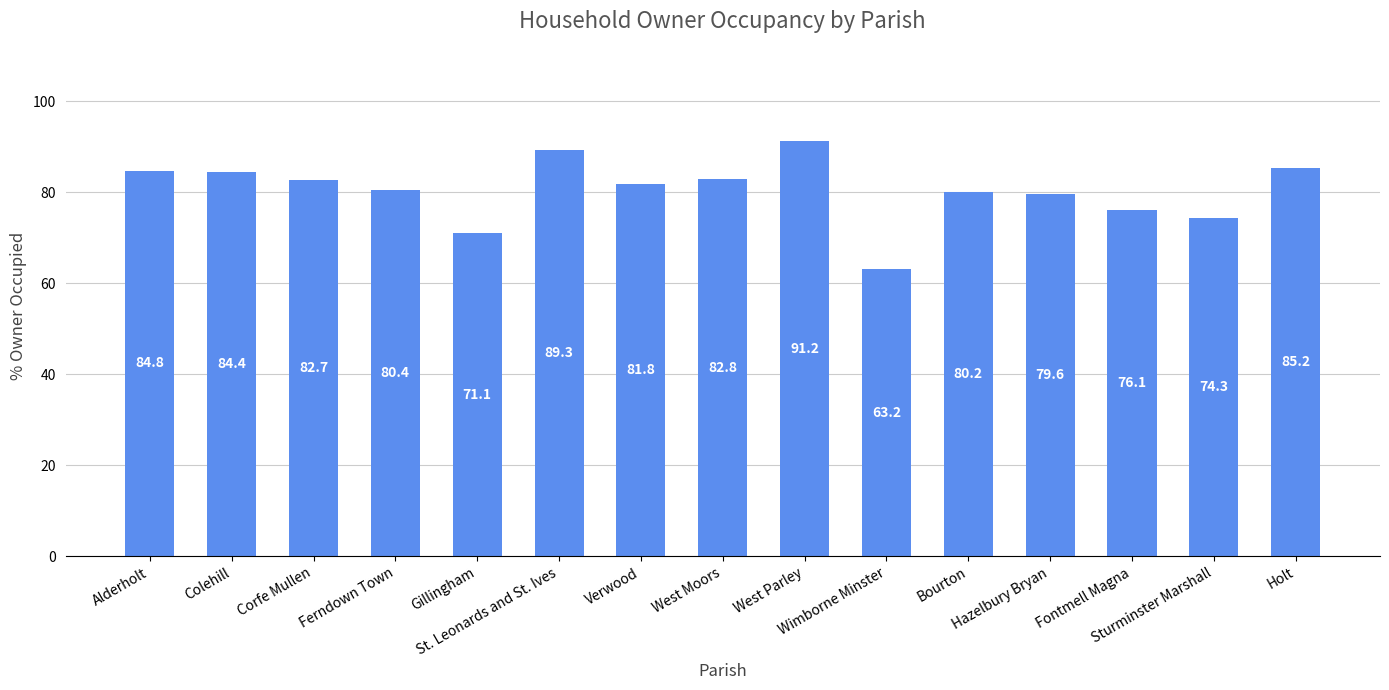

What is the label of the 15th bar from the right?

Alderholt